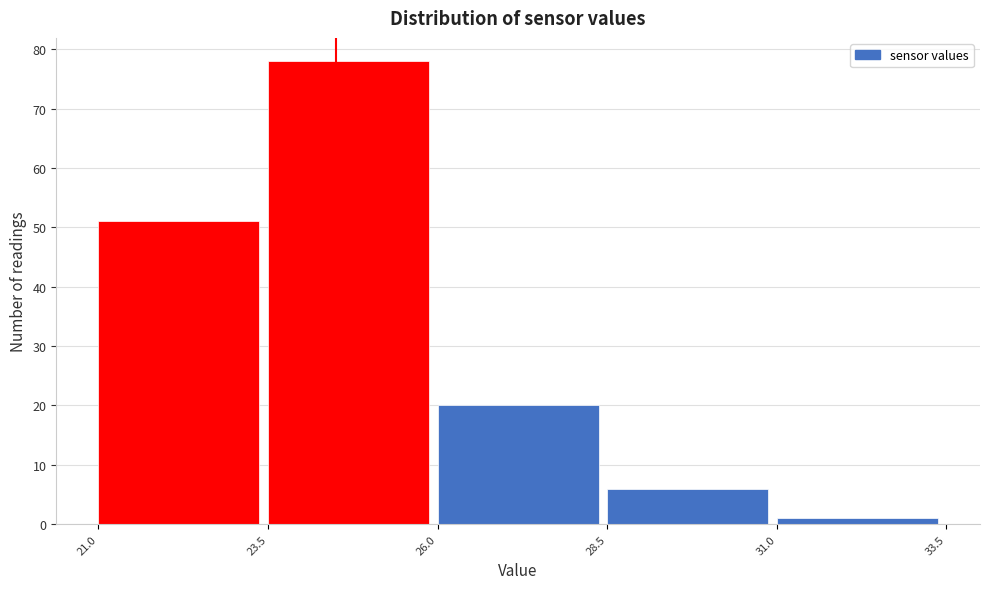

Reading left to right, list every bar in this chart as the range it spans on the x-axis followed by its height. The values are not printed on the chart, so give them approximately, as read against the axis.

21.0 to 23.5: 51
23.5 to 26.0: 78
26.0 to 28.5: 20
28.5 to 31.0: 6
31.0 to 33.5: 1